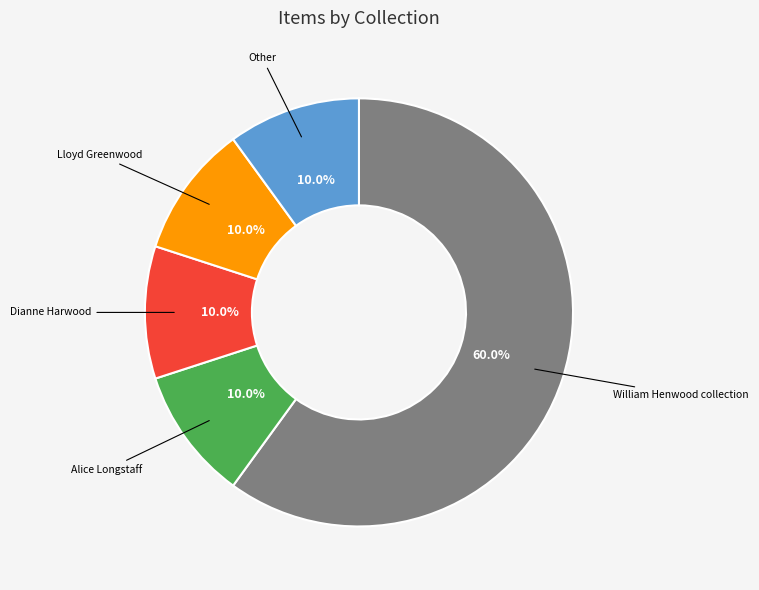

Count the number of slices in the pie.

5